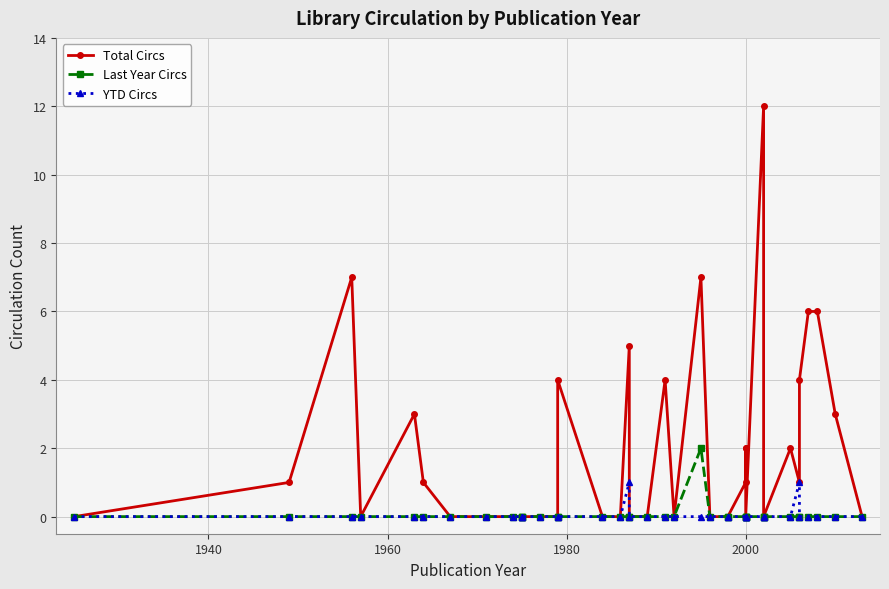

What is the difference between the second highest and second lowest values in the Total Circs series?

7